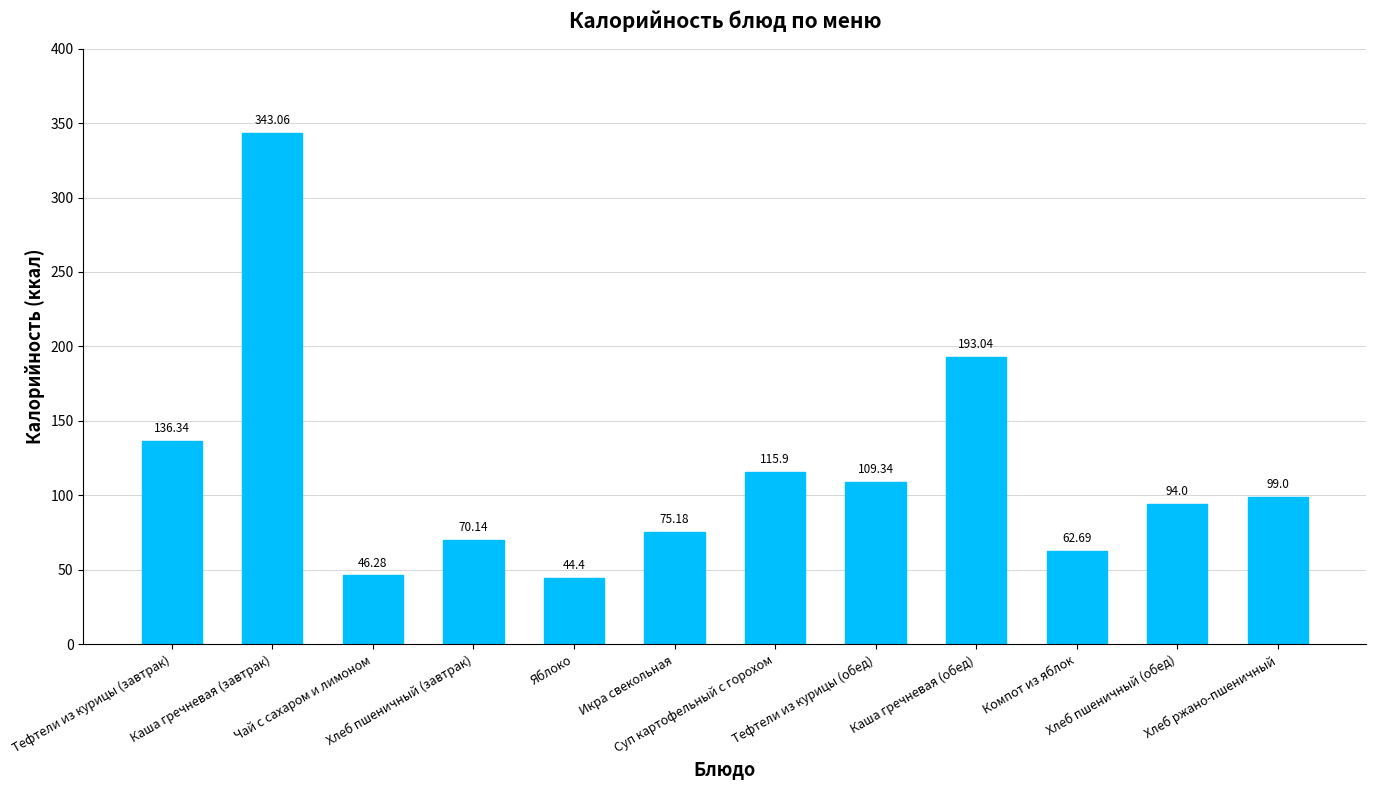

Does the chart contain stacked bars?

No